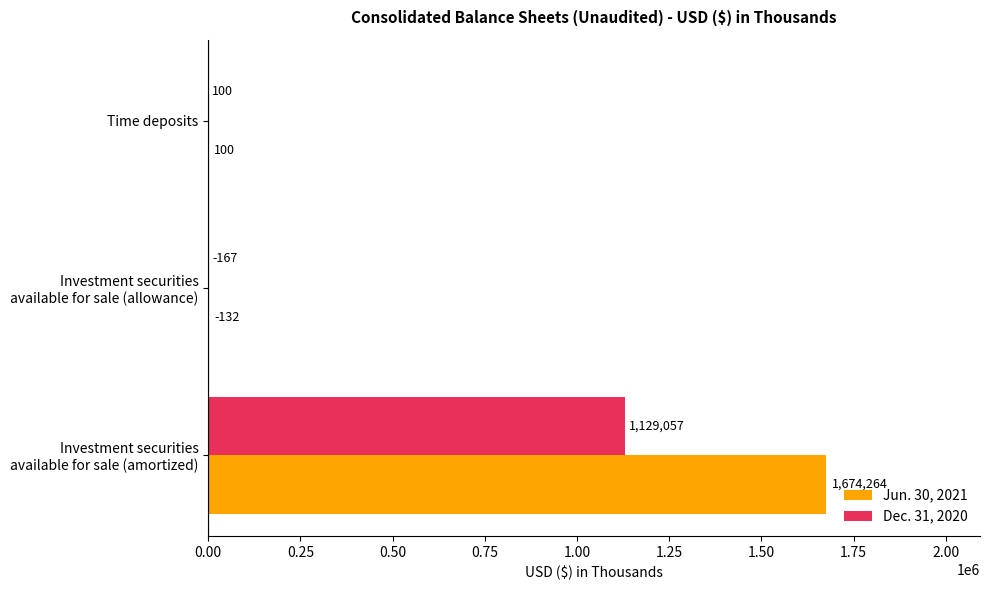

Count the number of categories in the chart.

3